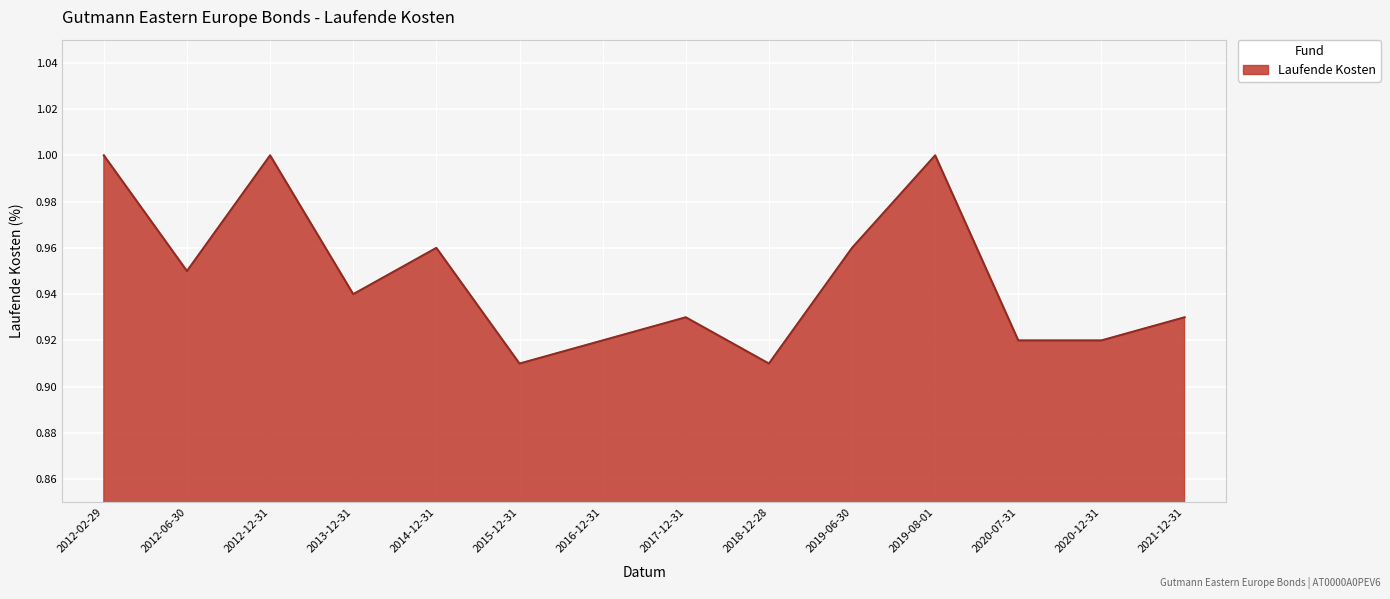

True or false: the data shows 1.6 at 2012-06-30.

False